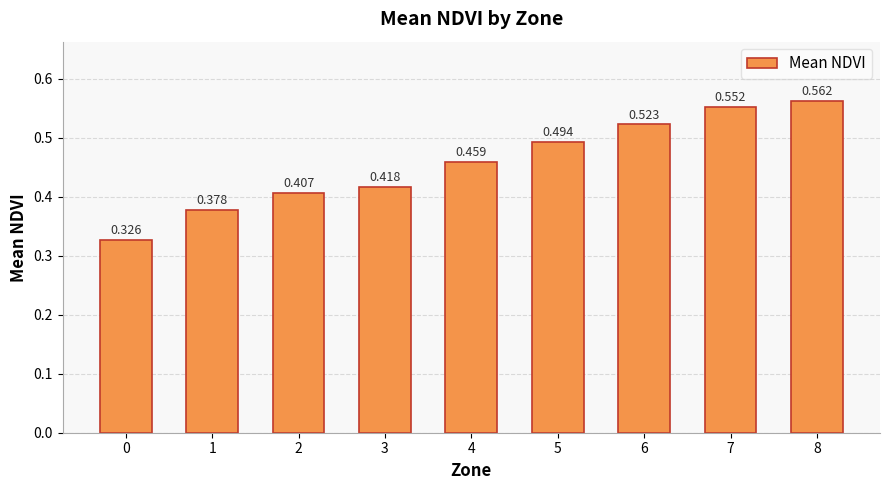

What is the maximum value shown in the chart?

0.6